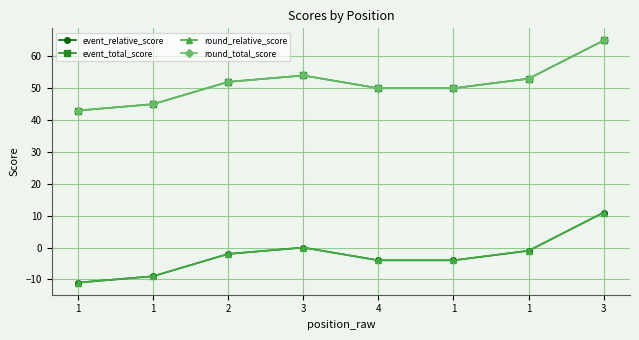

Does the chart have visible grid lines?

Yes